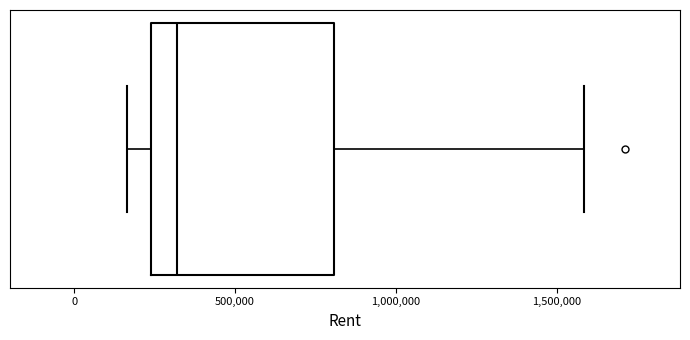

Where does the median line of the box sit on the x-axis? The values are not printed on the chart, so give them approximately, as read against the axis.

300000